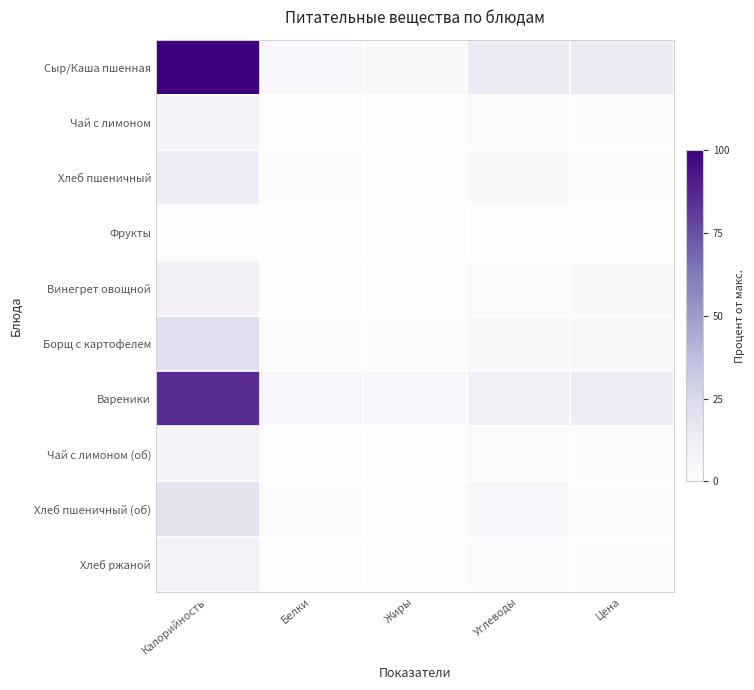

At how many categories does at least one series exceed 19?

1